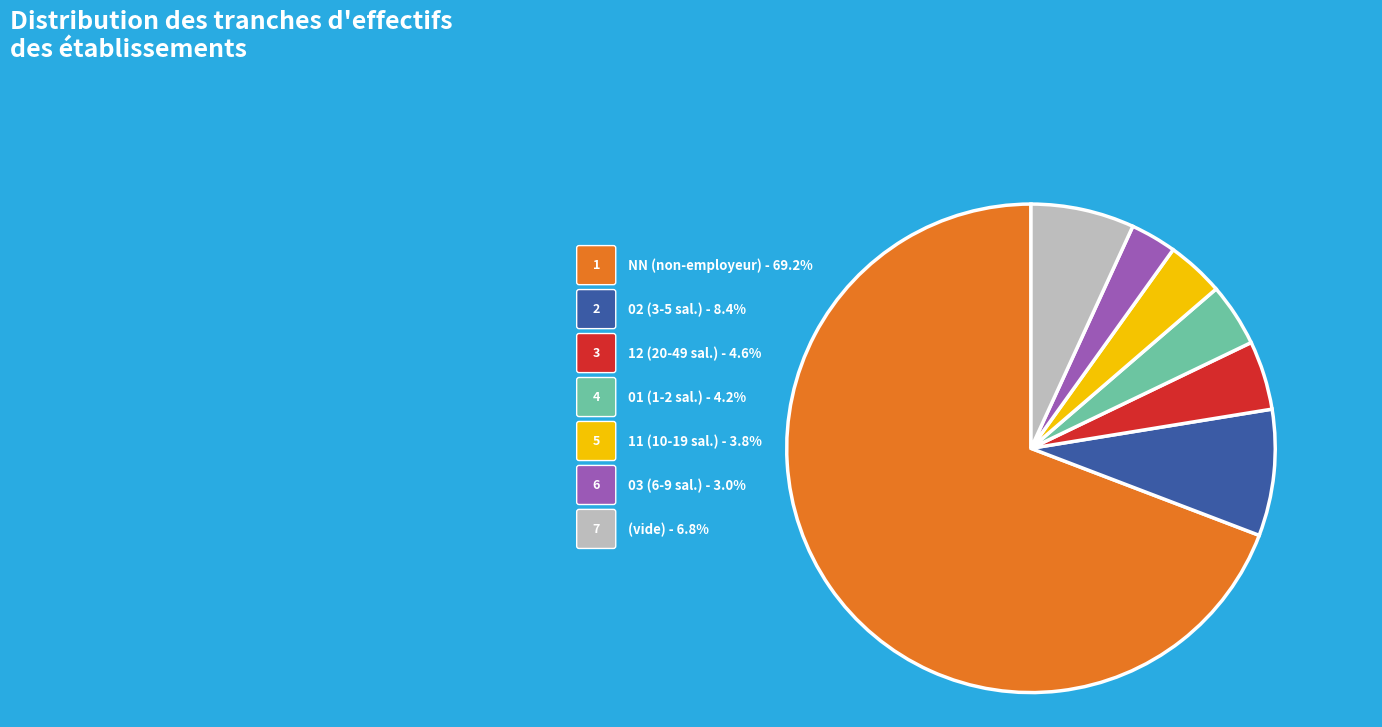

How many segments does this pie chart have?

7